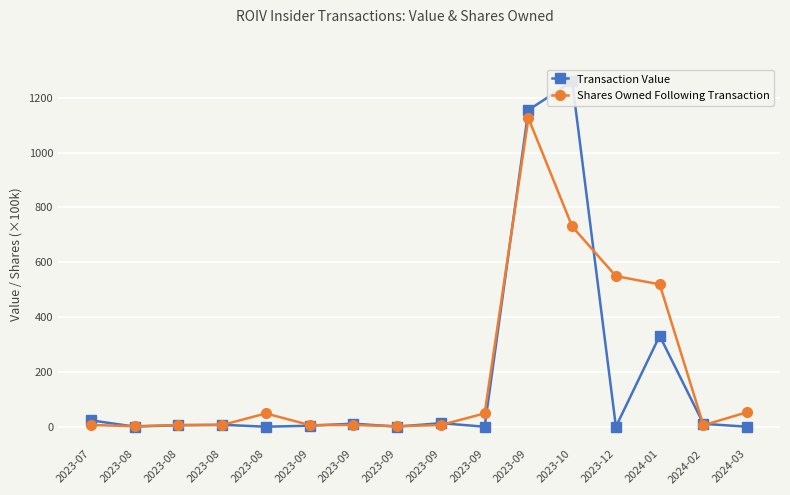

What is the difference between the maximum and second lowest values in the Shares Owned Following Transaction series?

1123.4